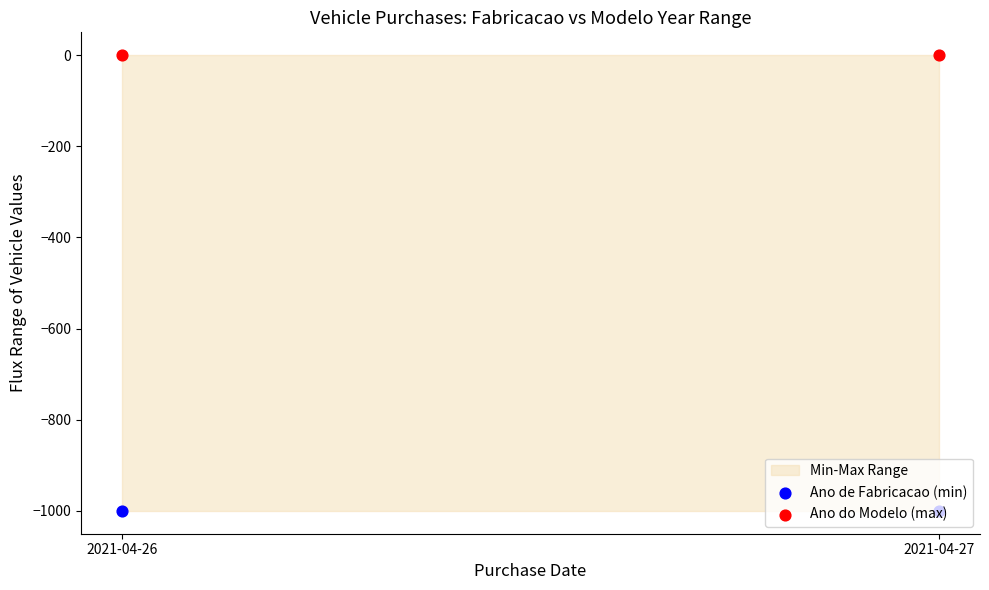

At how many categories does at least one series exceed -34?

2